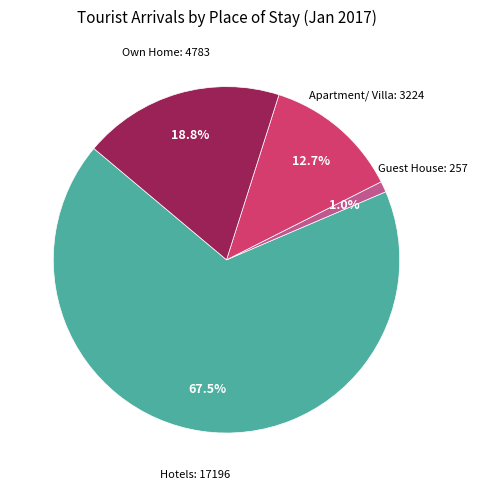

Is there any slice that represents more than half of the pie?

Yes